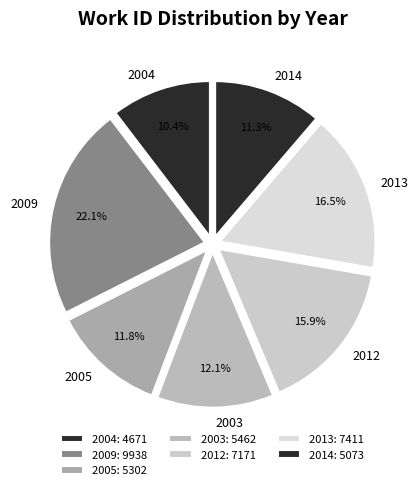

How many slices are in this pie chart?

7